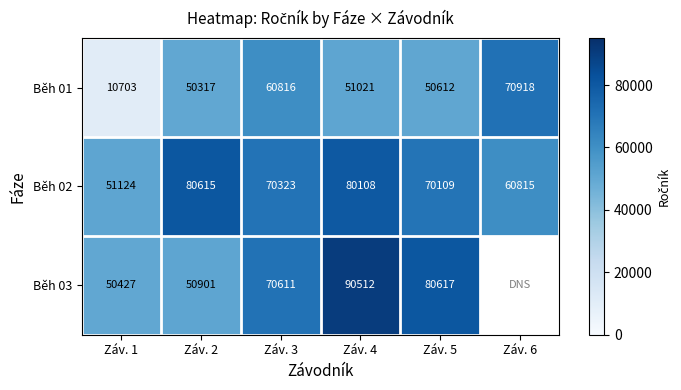

At Záv. 1, list the series in order from largest to smallest.

Běh 02, Běh 03, Běh 01